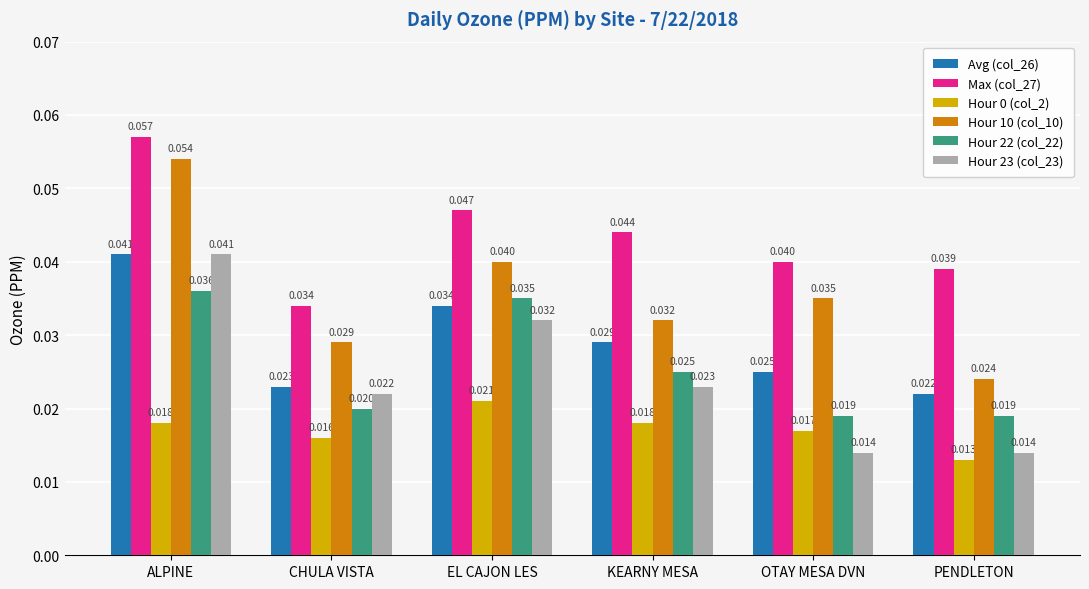

Which series has the largest total across all categories?

Max (col_27)